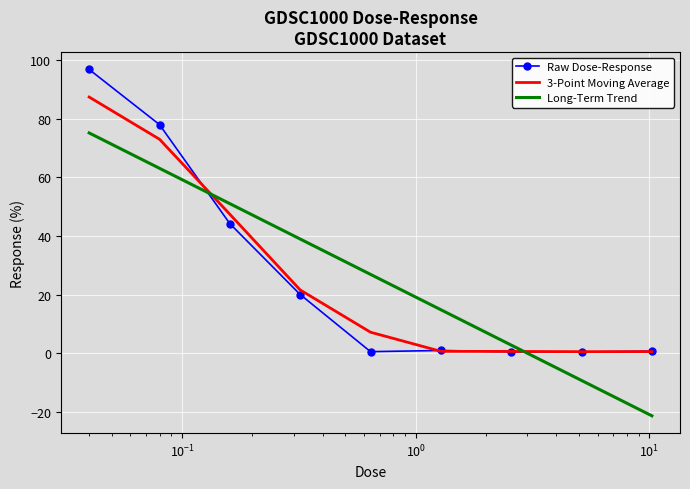

True or false: Long-Term Trend and Raw Dose-Response intersect in this chart.

True